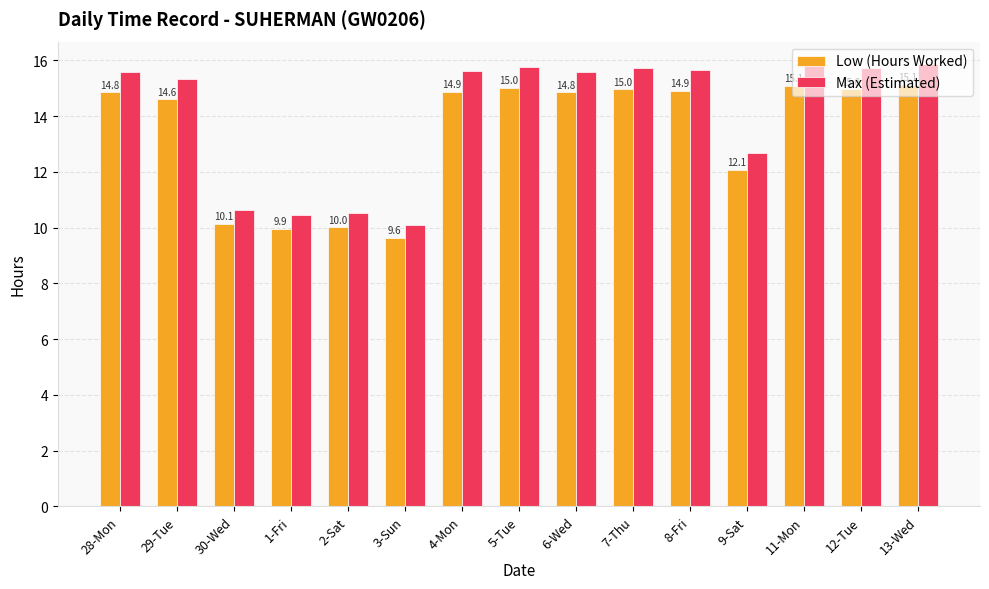

What is the greatest value displayed?

15.9